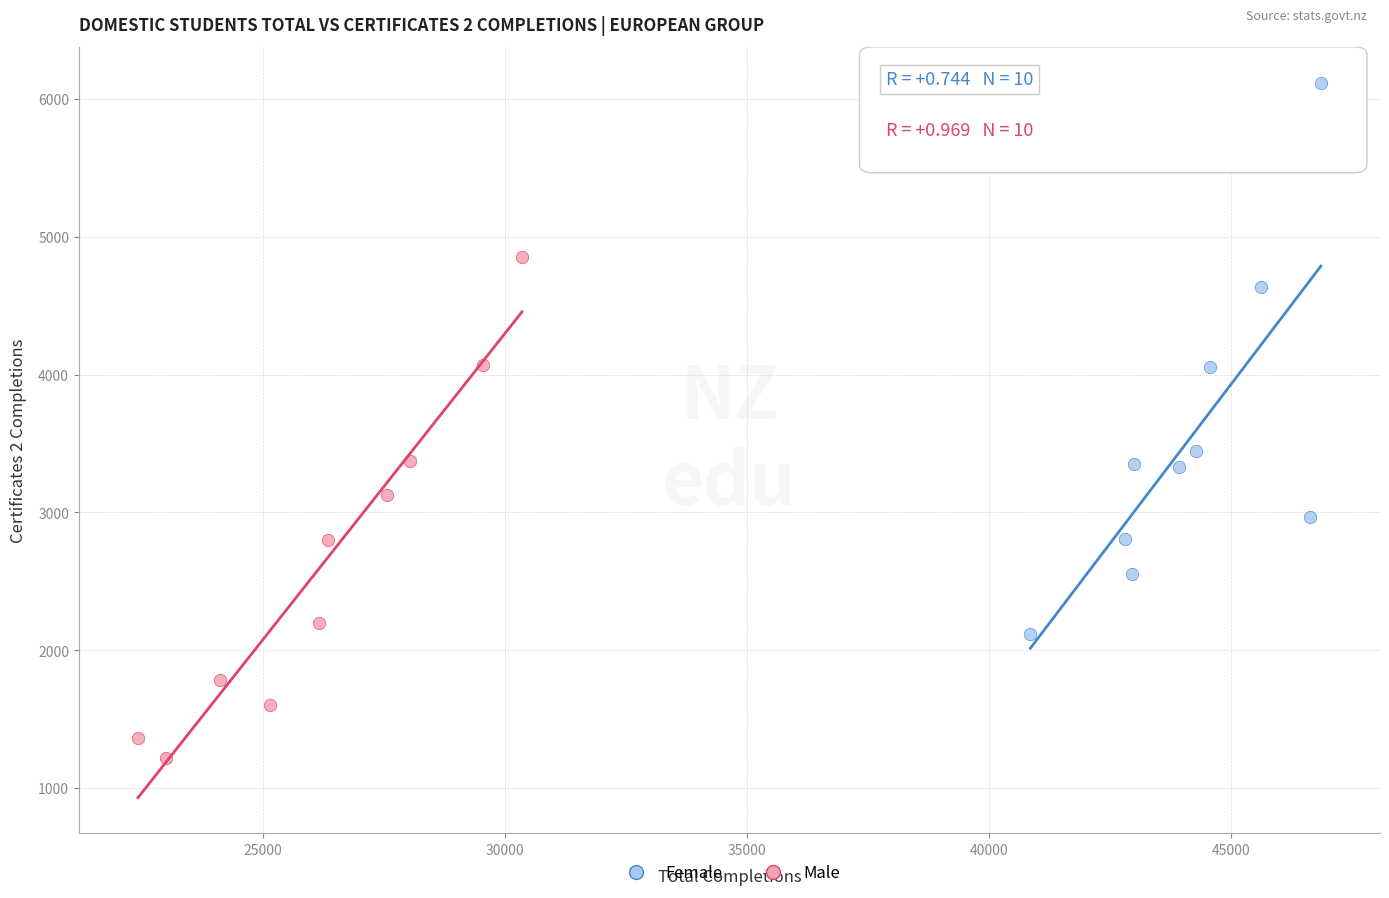

Which series has the widest spread of Y values?

Female